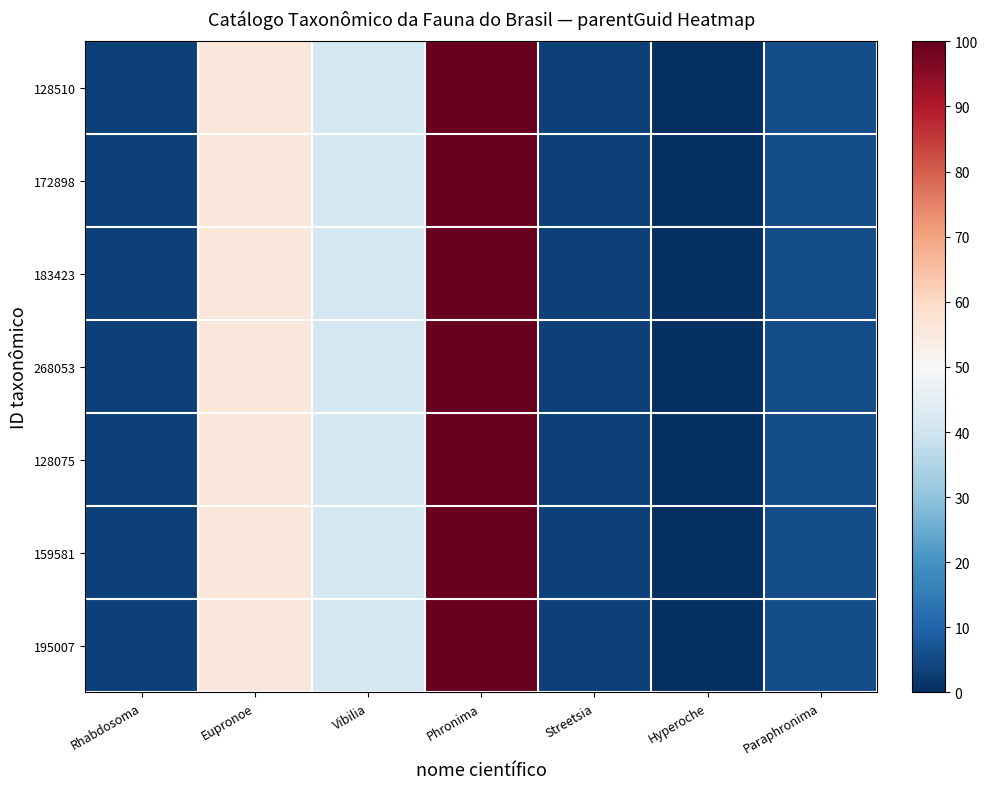

Reading left to right, transcribe all the data shown in this chart.

128510: Rhabdosoma=3.3	Eupronoe=55.5	Vibilia=41.2	Phronima=100.0	Streetsia=3.3	Hyperoche=0.0	Paraphronima=5.6
172898: Rhabdosoma=3.3	Eupronoe=55.5	Vibilia=41.2	Phronima=100.0	Streetsia=3.3	Hyperoche=0.0	Paraphronima=5.6
183423: Rhabdosoma=3.3	Eupronoe=55.5	Vibilia=41.2	Phronima=100.0	Streetsia=3.3	Hyperoche=0.0	Paraphronima=5.6
268053: Rhabdosoma=3.3	Eupronoe=55.5	Vibilia=41.2	Phronima=100.0	Streetsia=3.3	Hyperoche=0.0	Paraphronima=5.6
128075: Rhabdosoma=3.3	Eupronoe=55.5	Vibilia=41.2	Phronima=100.0	Streetsia=3.3	Hyperoche=0.0	Paraphronima=5.6
159581: Rhabdosoma=3.3	Eupronoe=55.5	Vibilia=41.2	Phronima=100.0	Streetsia=3.3	Hyperoche=0.0	Paraphronima=5.6
195007: Rhabdosoma=3.3	Eupronoe=55.5	Vibilia=41.2	Phronima=100.0	Streetsia=3.3	Hyperoche=0.0	Paraphronima=5.6